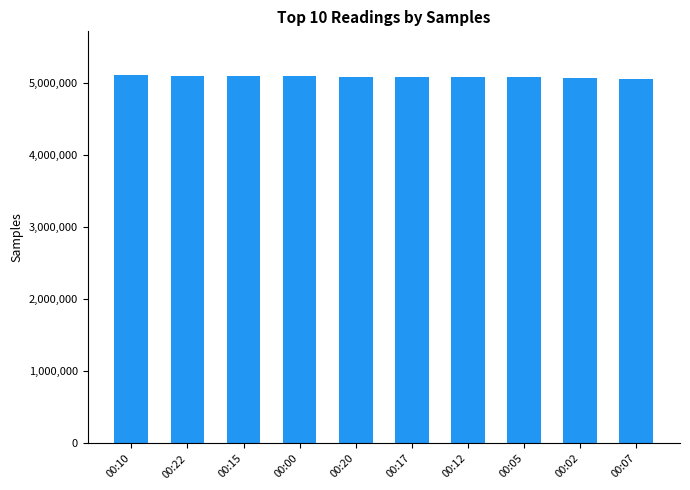

What is the value of the 2nd bar from the left?

5092470